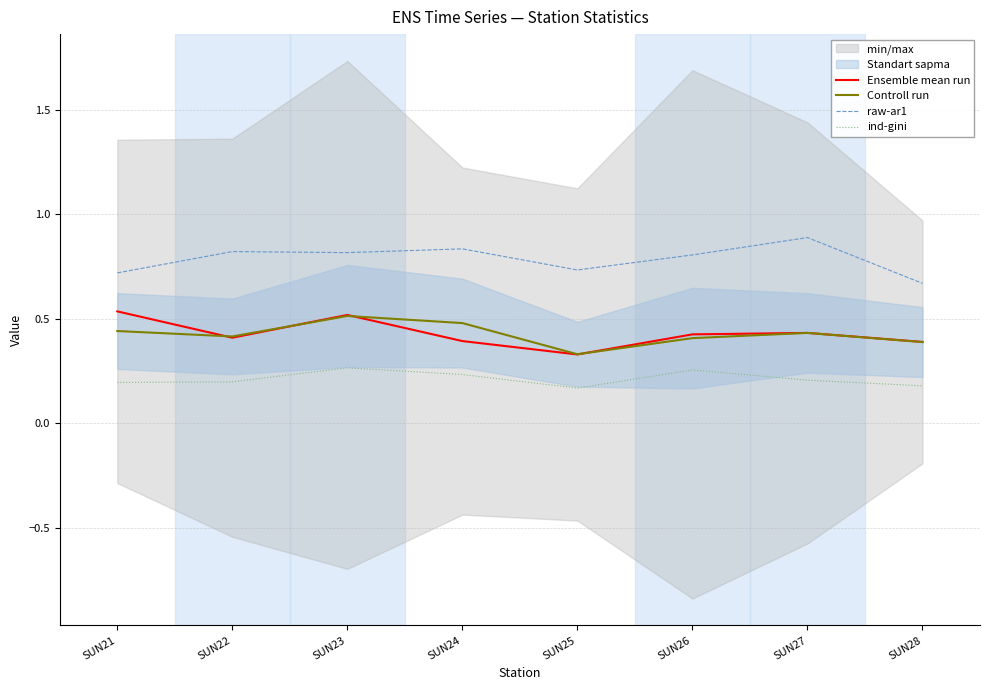

Is the value of raw-ar1 at SUN25 greater than the value of Controll run at SUN22?

Yes